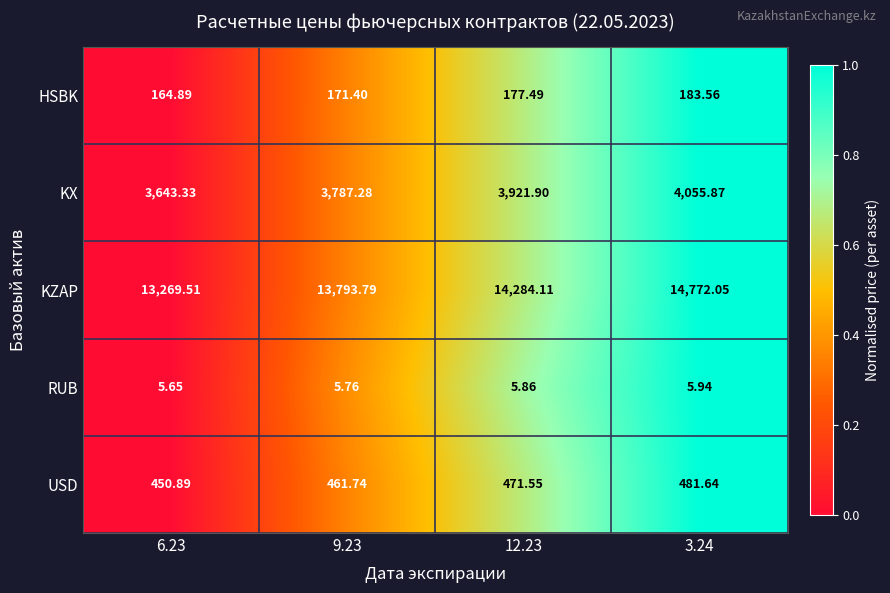

Is the value of USD at 6.23 greater than the value of KX at 6.23?

No